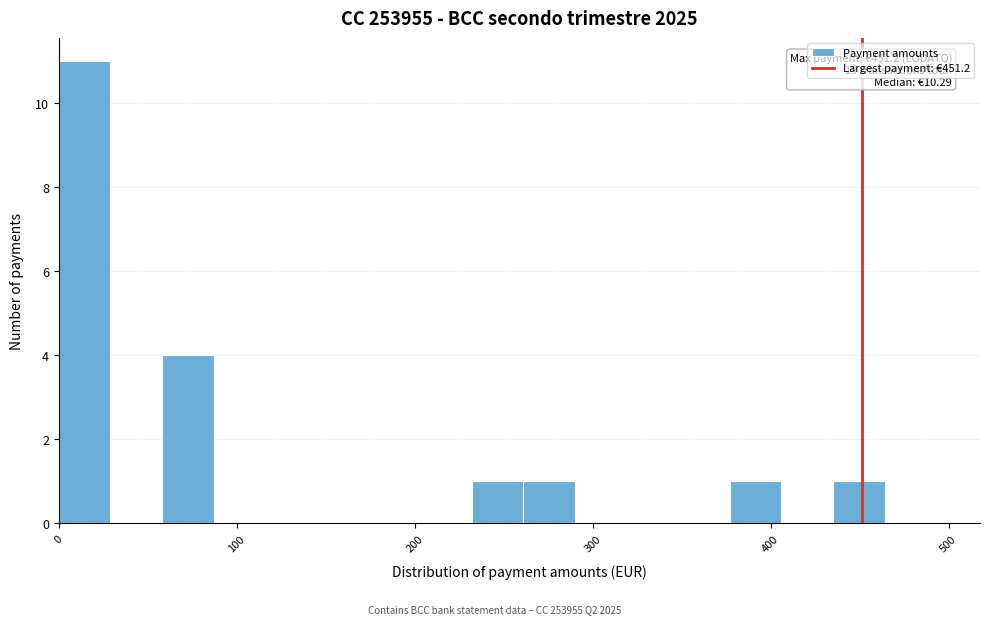

Read against the x-axis, roughly where is the centre of the tallest bar?

10